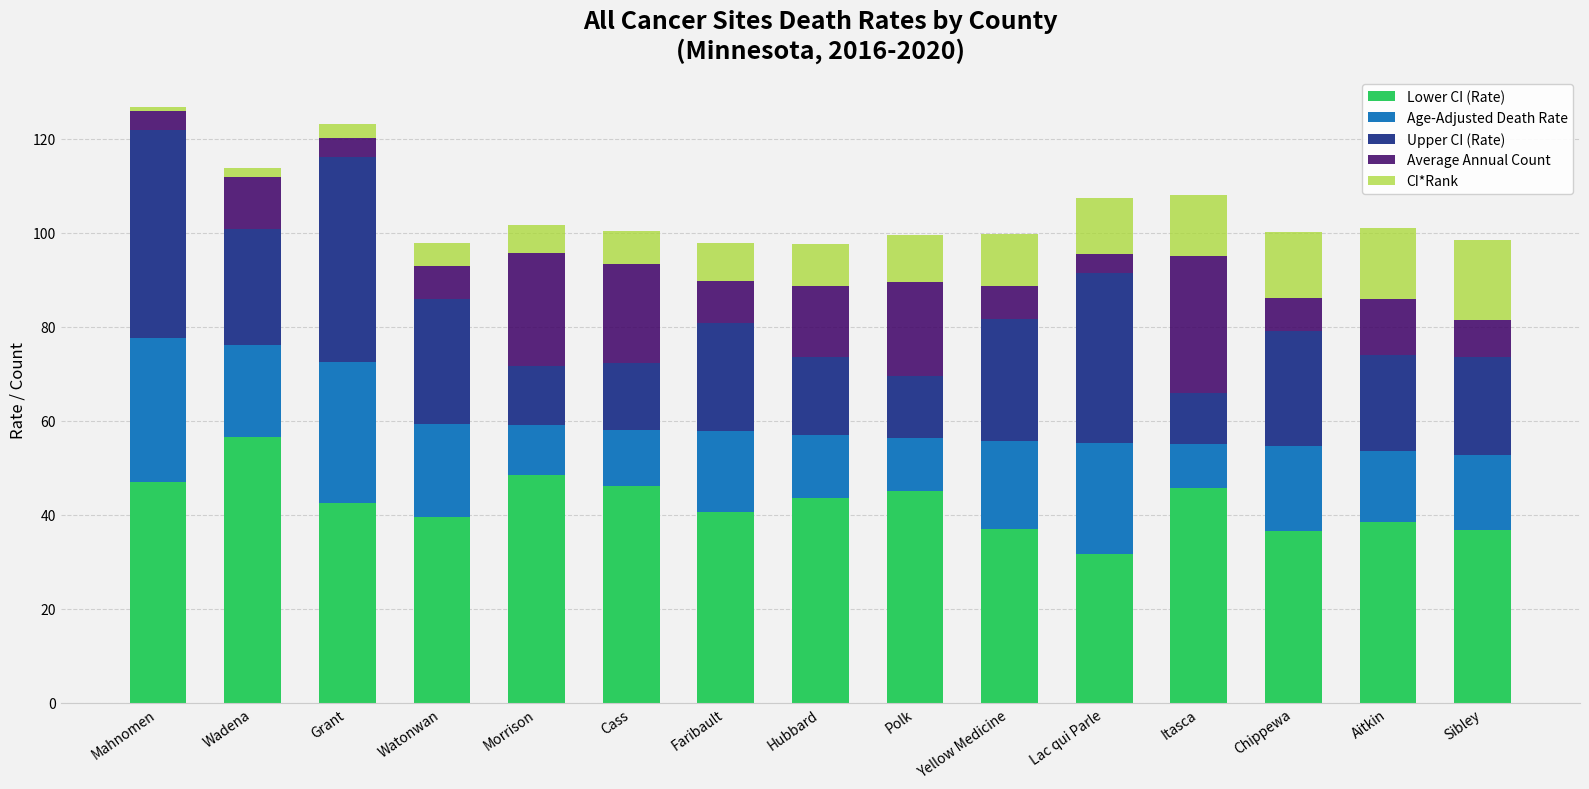

What is the sum of the Lower CI (Rate) values at Itasca and Yellow Medicine?

82.7